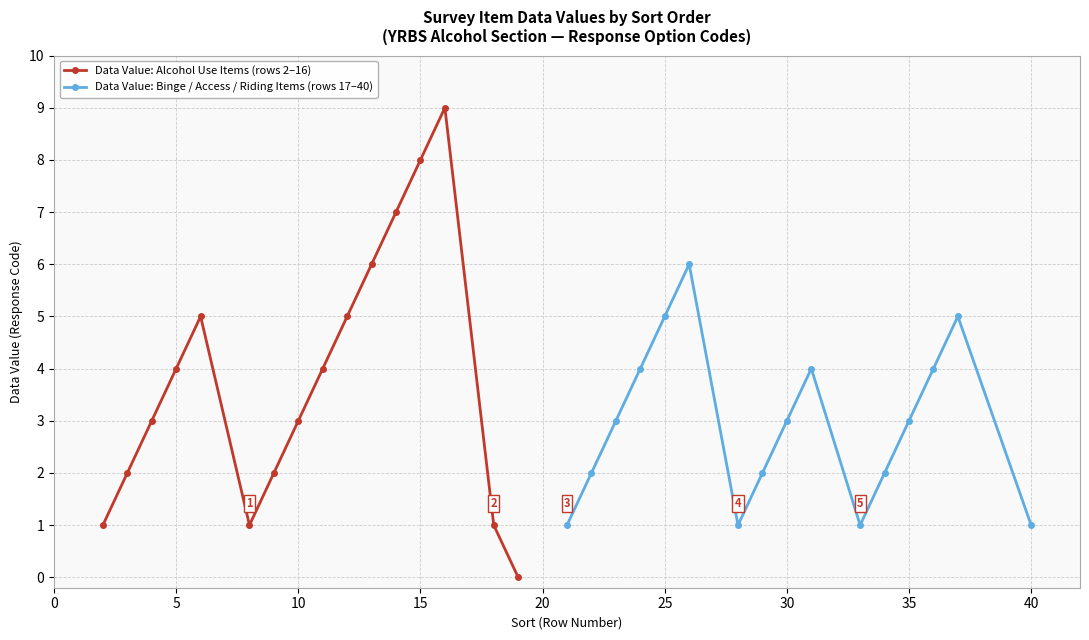

What is the highest value of the Data Value: Binge / Access / Riding Items (rows 17–40) series?

6